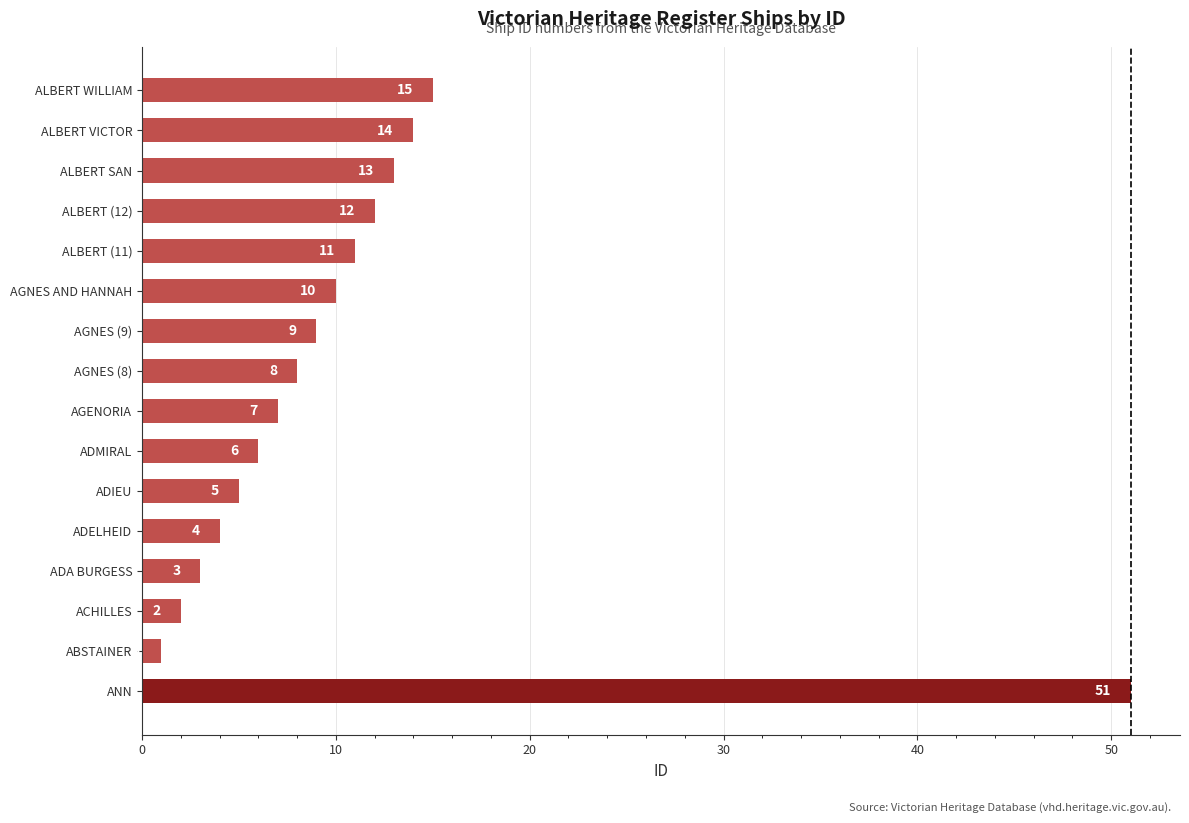

Read the value at ALBERT WILLIAM.

15